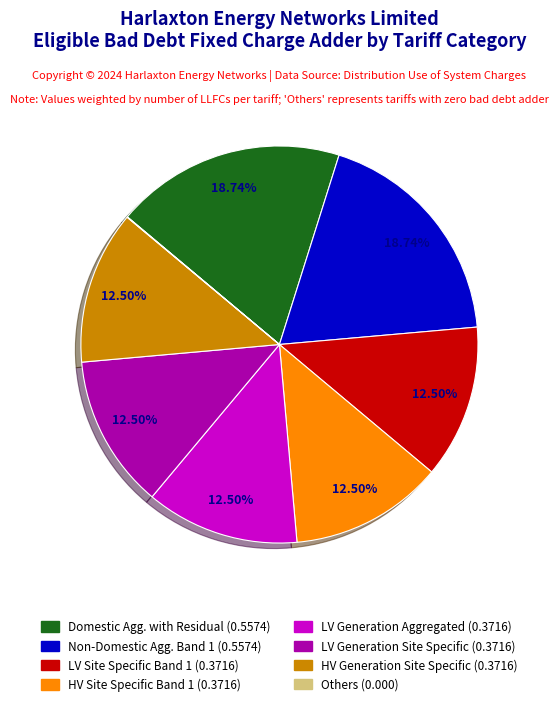

Does any single category account for the majority?

No